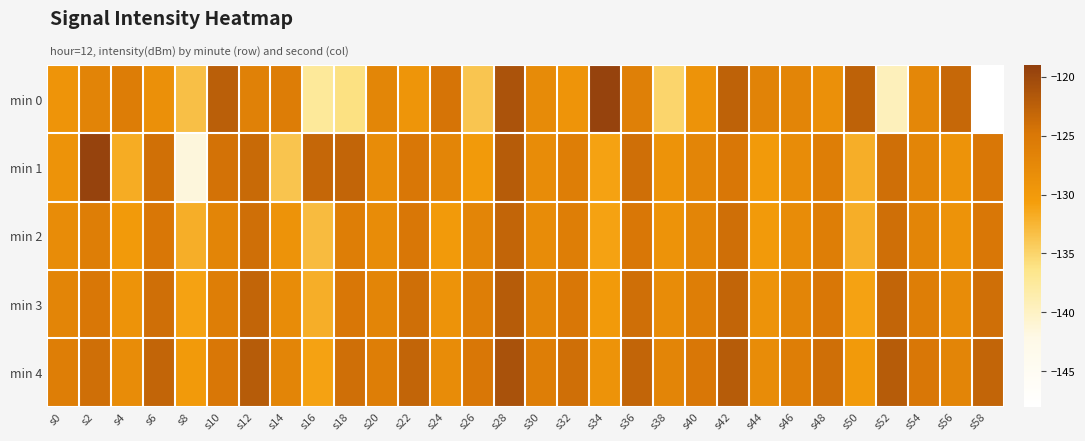

Which series changed the most between s14 and s34?

min 0